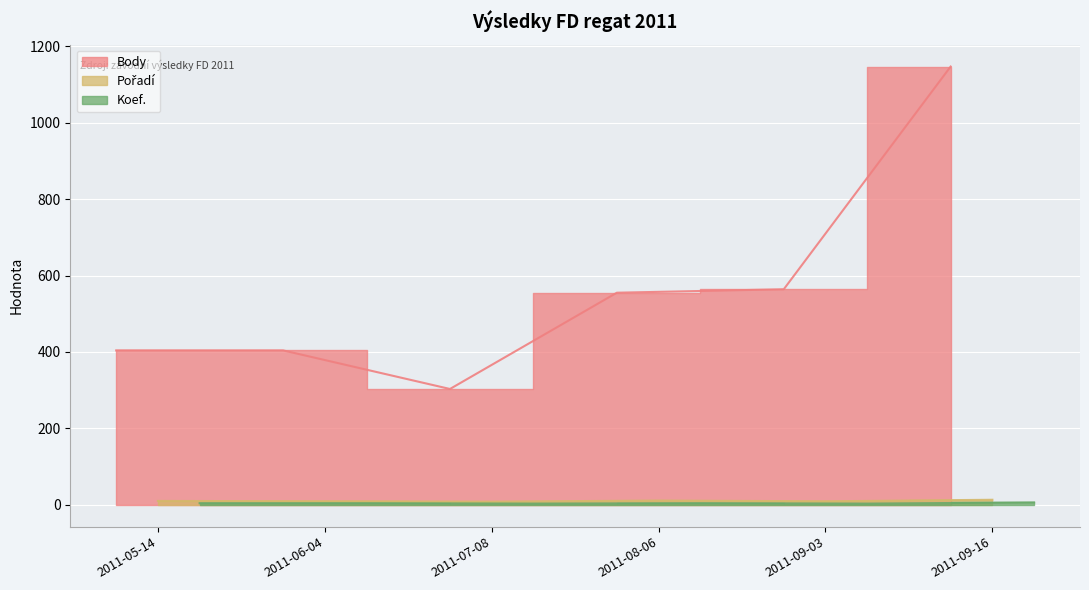

Where is Koef. nearest to the value 4?

2011-05-14